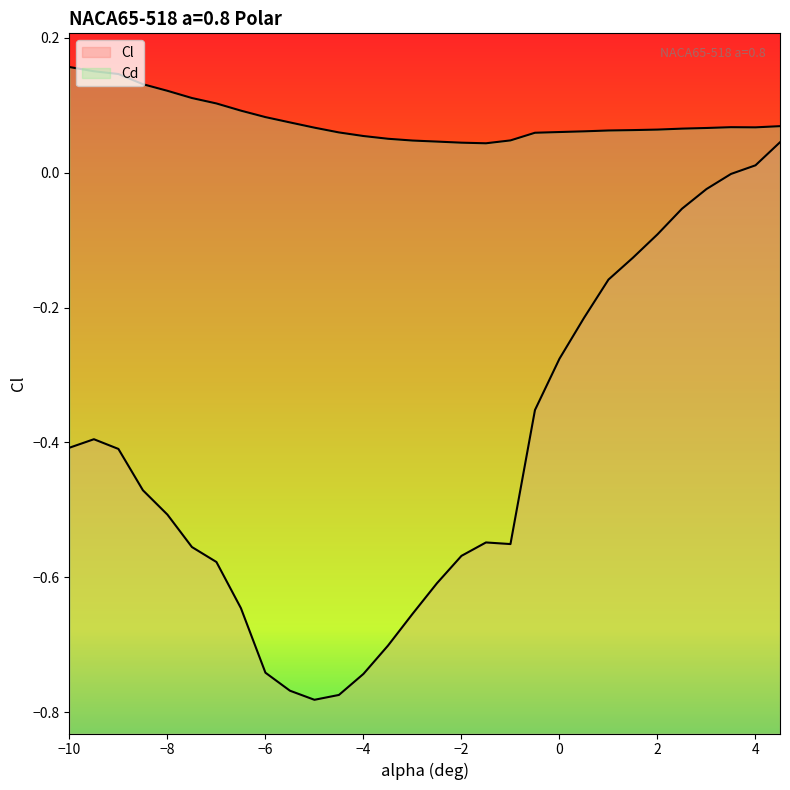

In Cd, how many points are lower than both neighbors (excluding endpoints)?

2